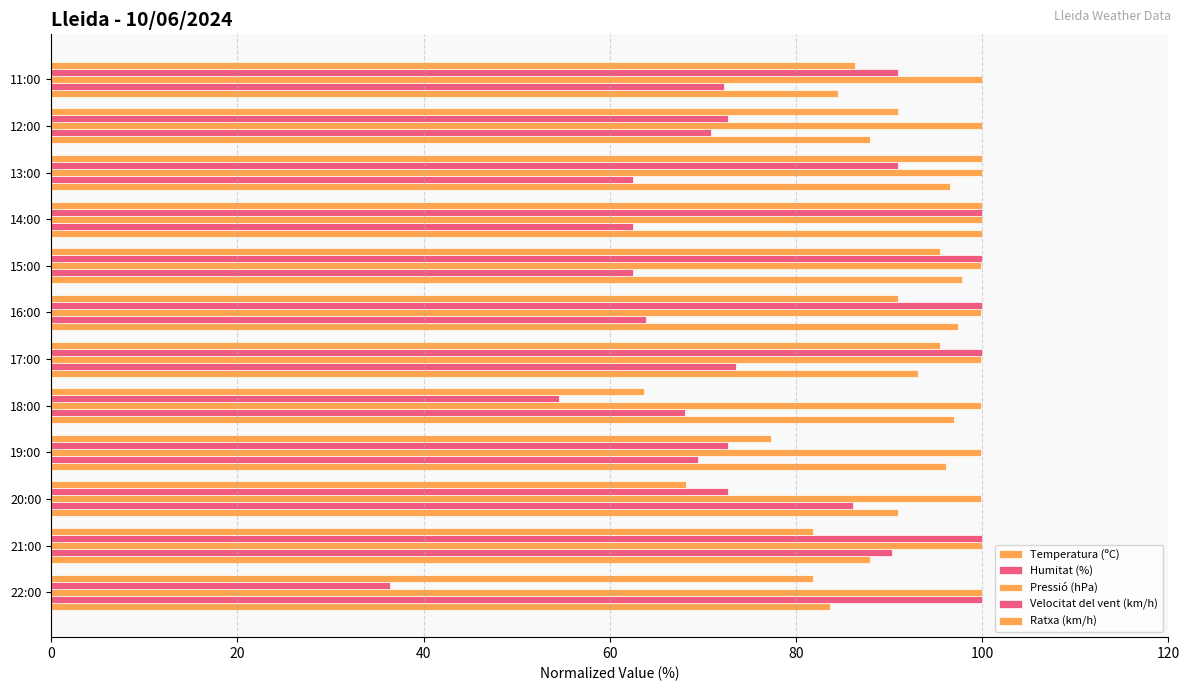

How many data points in Ratxa (km/h) are less than 90?

6